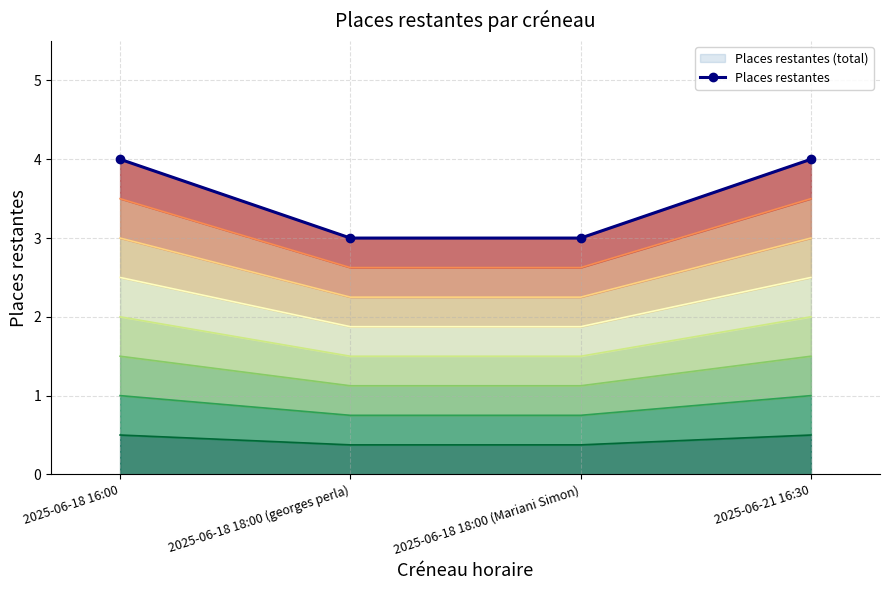

True or false: there are more than 0 points higher than both neighbors.

False